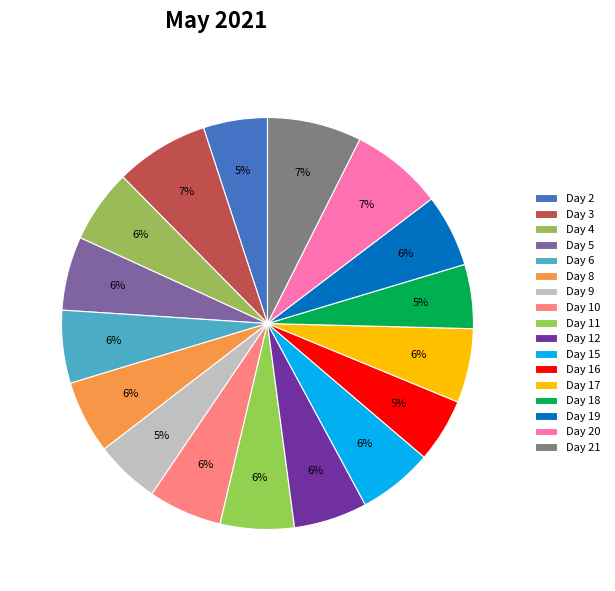

What is the largest slice in the pie chart?

Day 21